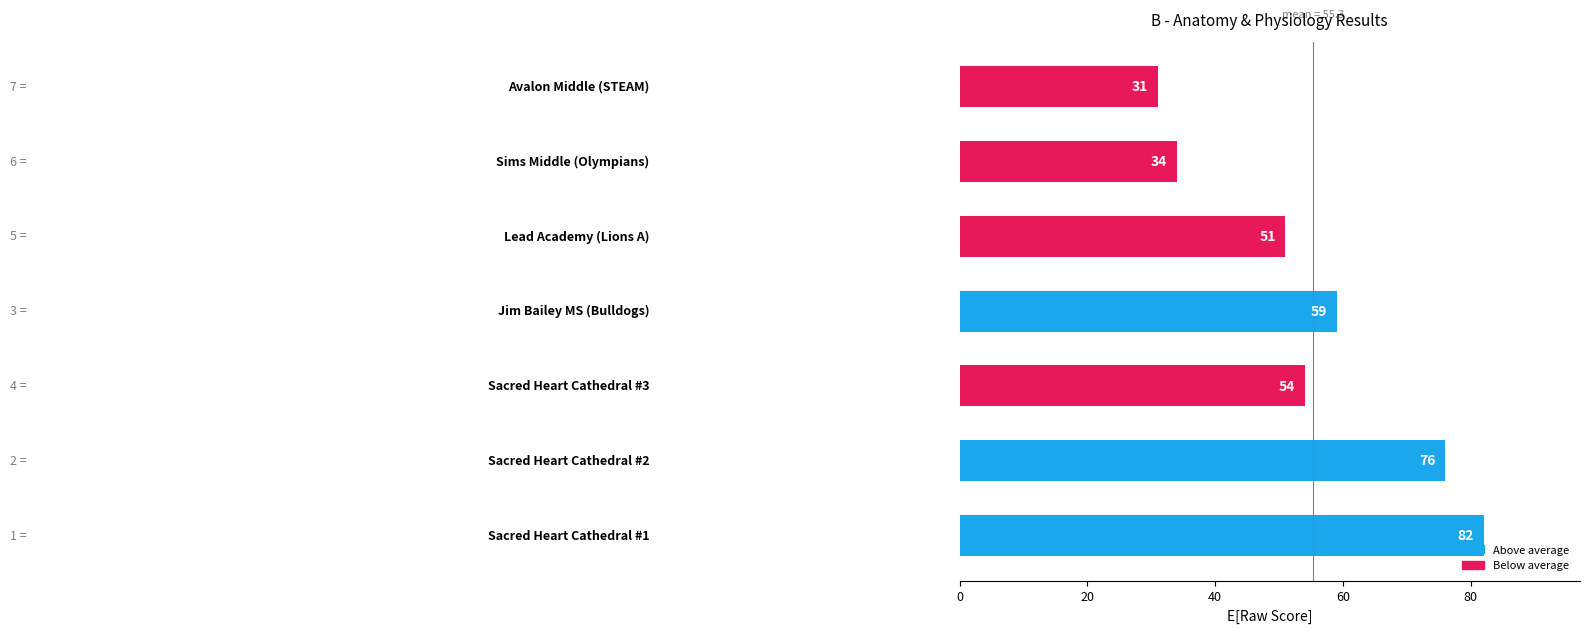

What is the smallest value displayed?

31